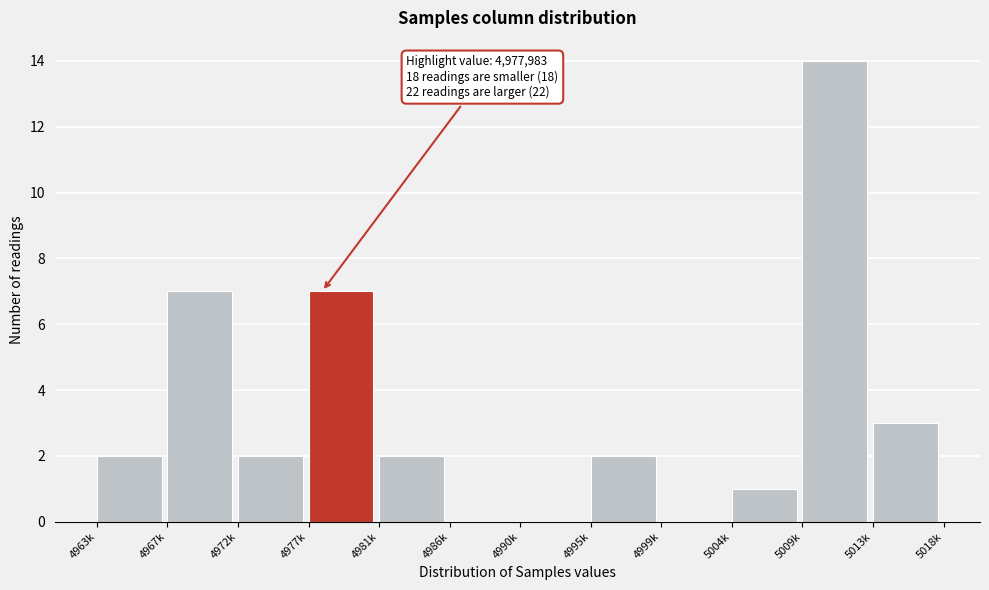

Reading left to right, list all the values displayed in this chart.

4963k=2	4967k=7	4972k=2	4977k=7	4981k=2	4986k=0	4990k=0	4995k=2	4999k=0	5004k=1	5009k=14	5013k=3